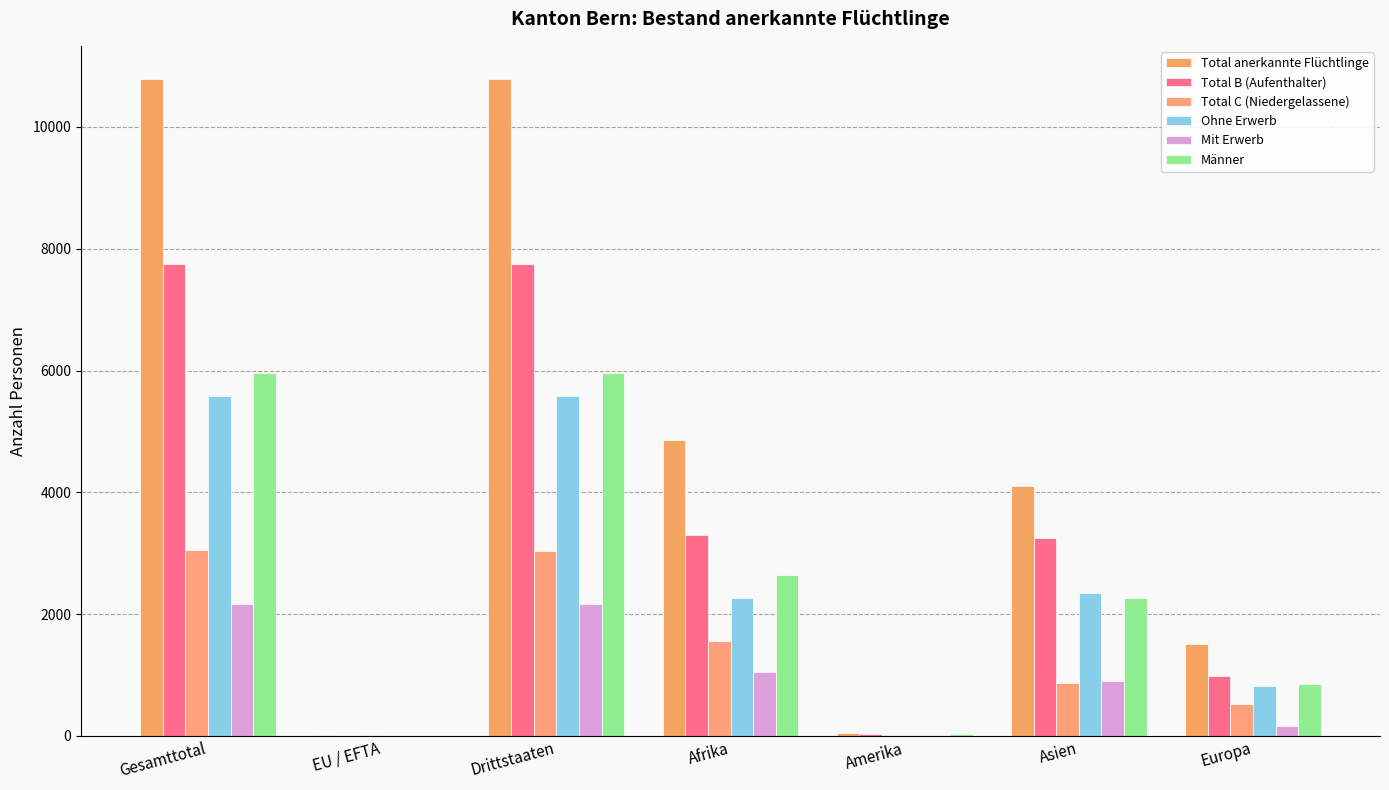

Reading left to right, list all the values displayed in this chart.

Total anerkannte Flüchtlinge: 10793	6	10787	4861	46	4104	1503
Total B (Aufenthalter): 7747	0	7747	3299	29	3244	987
Total C (Niedergelassene): 3046	6	3040	1562	17	860	516
Ohne Erwerb: 5579	0	5579	2256	20	2344	819
Mit Erwerb: 2168	0	2168	1043	9	900	168
Männer: 5958	1	5957	2637	28	2272	854